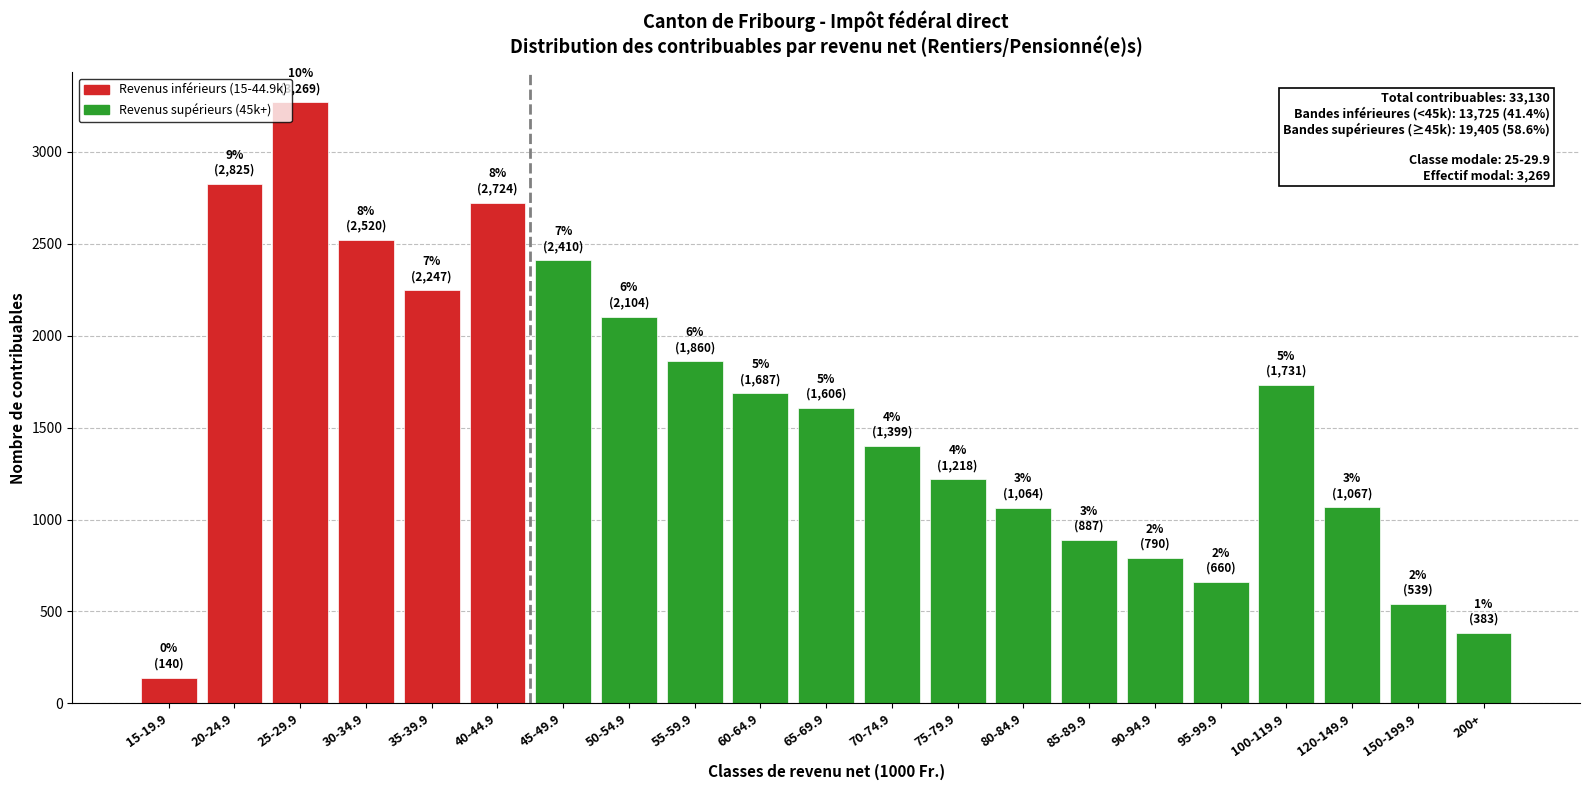

What value does the data have at 70-74.9?

1399